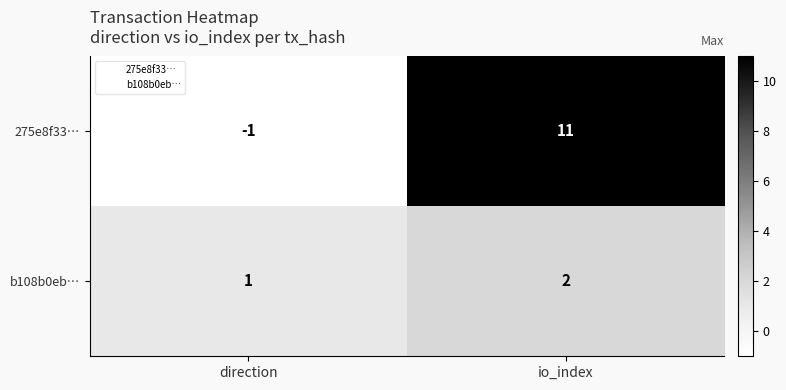

At which category is the sum across all series the highest?

io_index